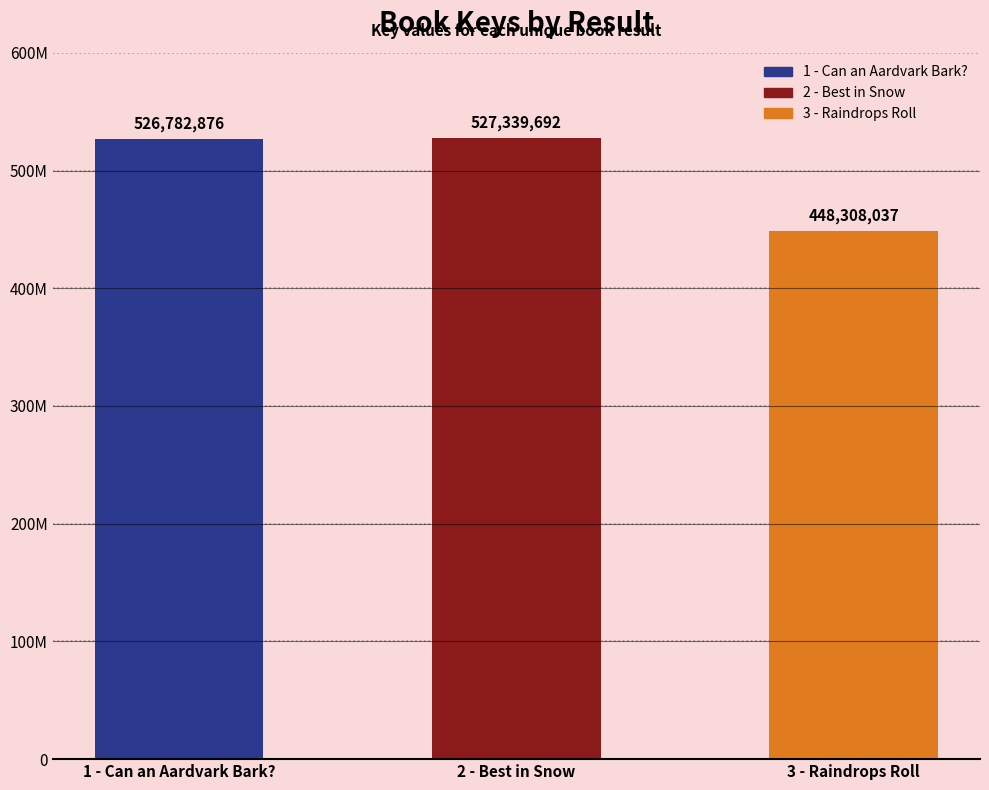

Read the value at 1 - Can an Aardvark Bark?, to the nearest 50.

526782900